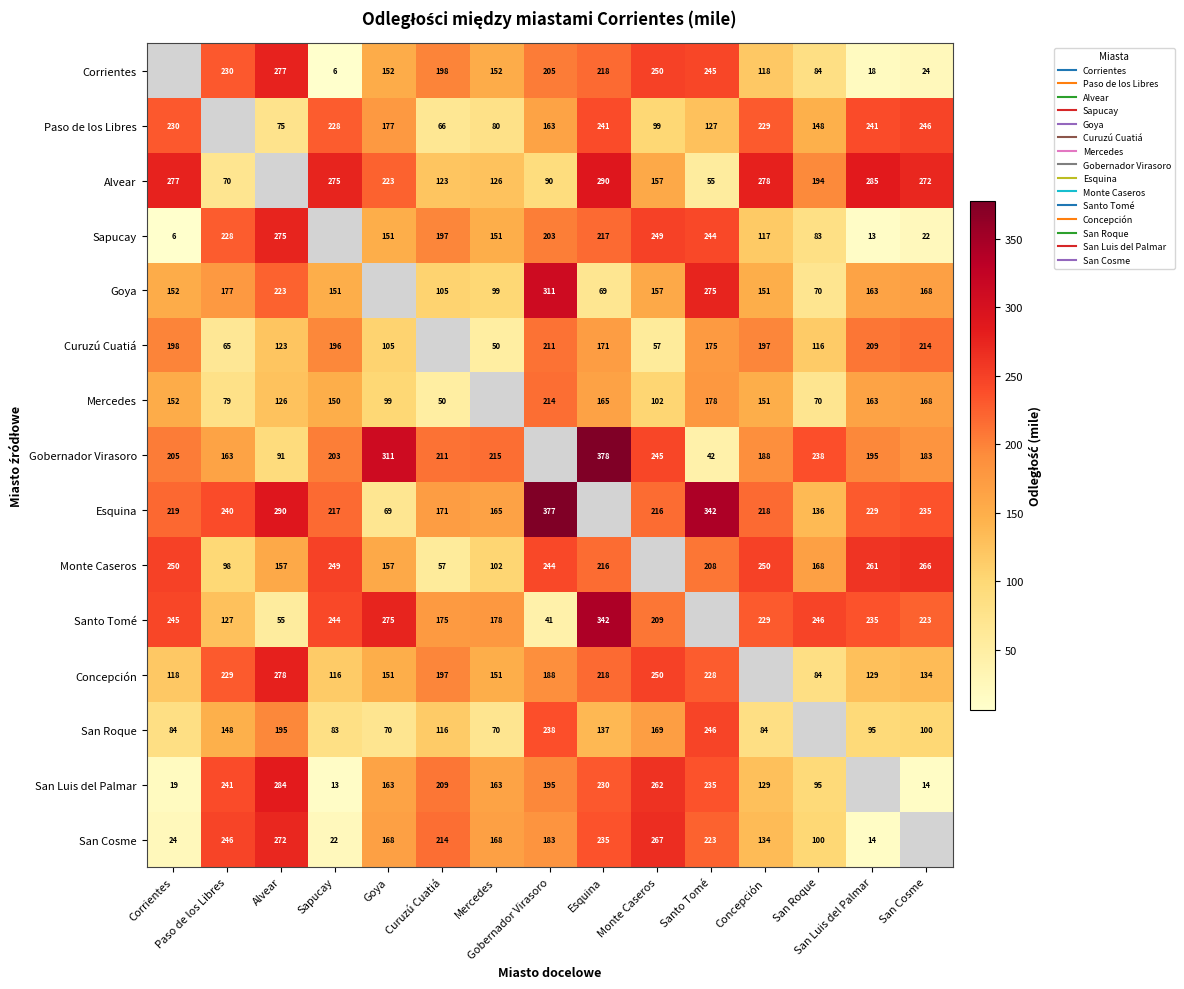

What is the sum of all San Luis del Palmar values?

2252